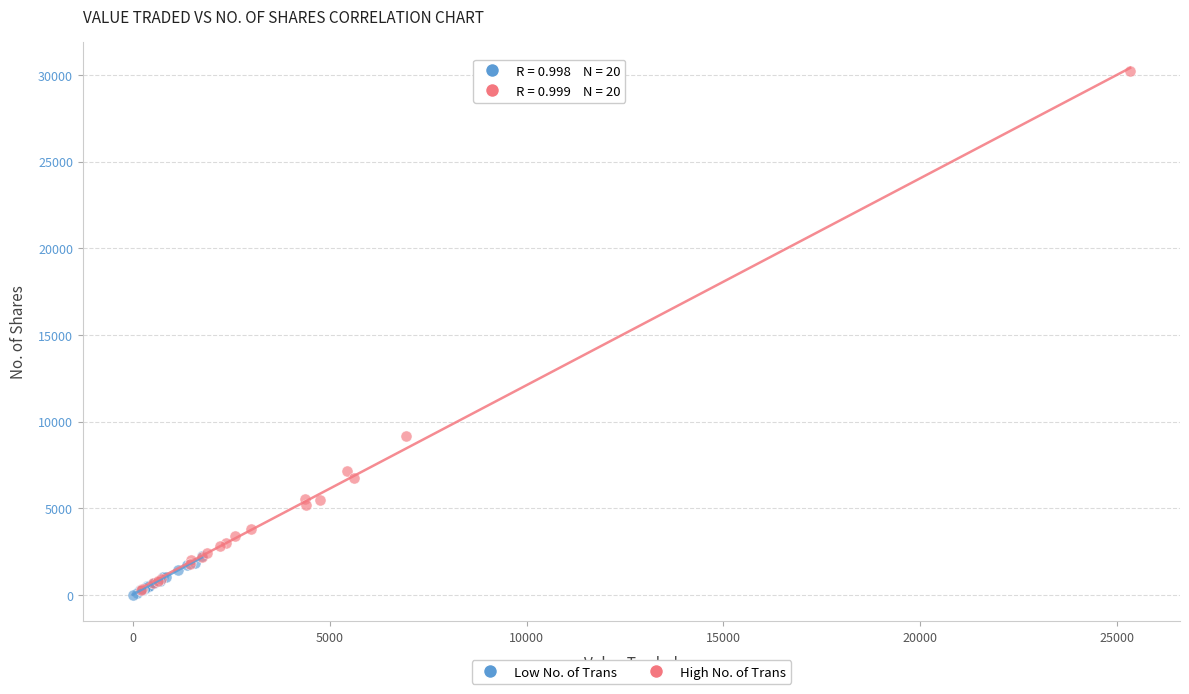

Which series contains the highest Y value?

High No. of Trans